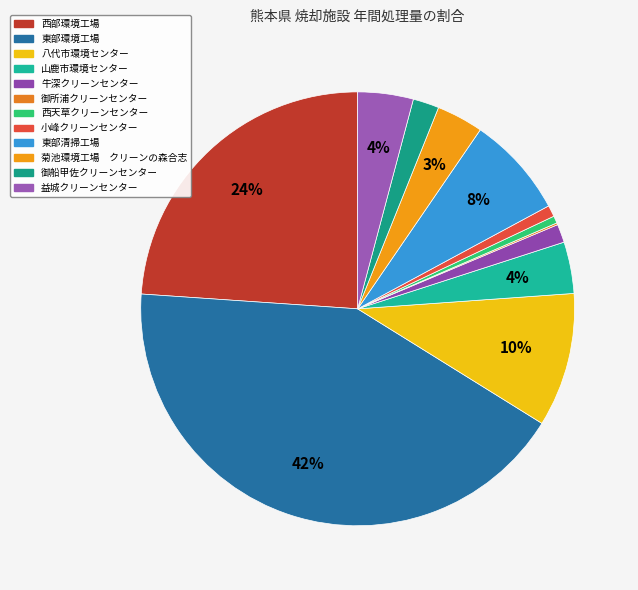

Does any single category account for the majority?

No